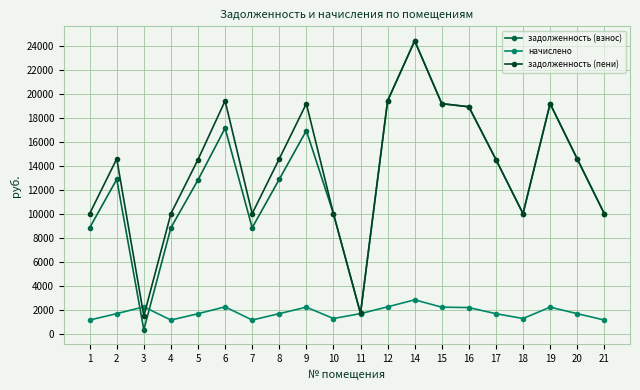

What is the sum of the задолженность (взнос) values at 14 and 15?

43623.0